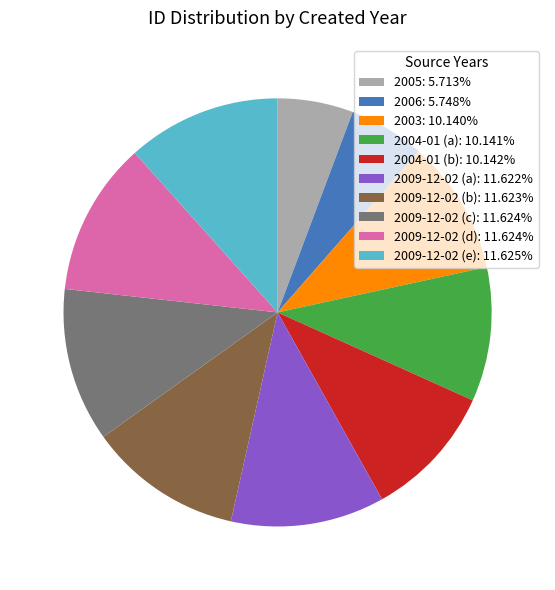

What is the ratio of the value at 2009-12-02 (d): 11.624% to the value at 2005: 5.713%?

2.0